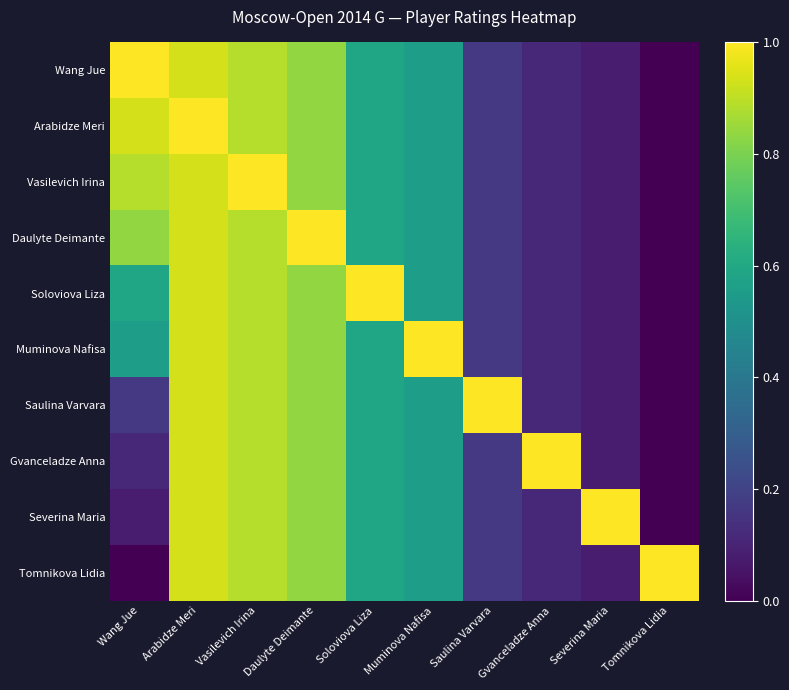

Which series has the largest range (max minus min)?

Wang Jue